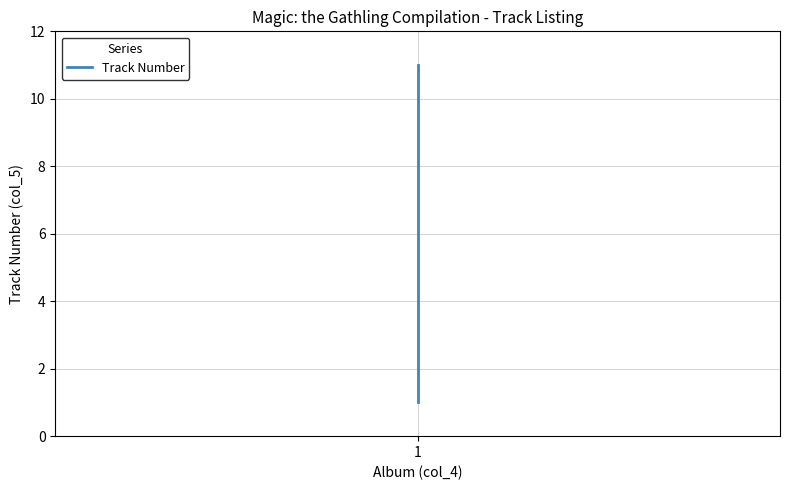

How many distinct data groups are displayed?

1